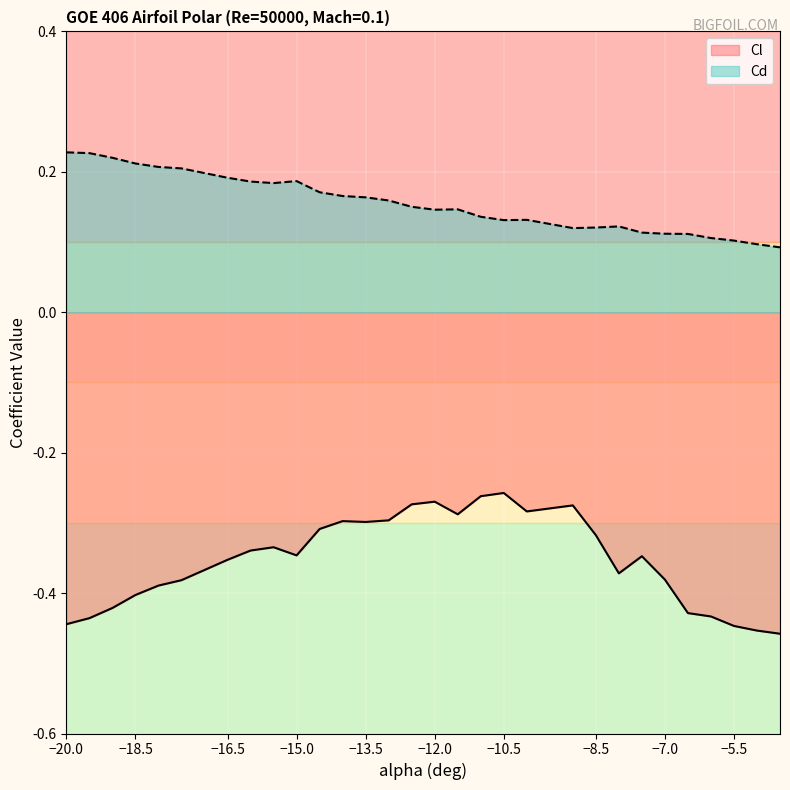

Which series has the largest total across all categories?

Cd